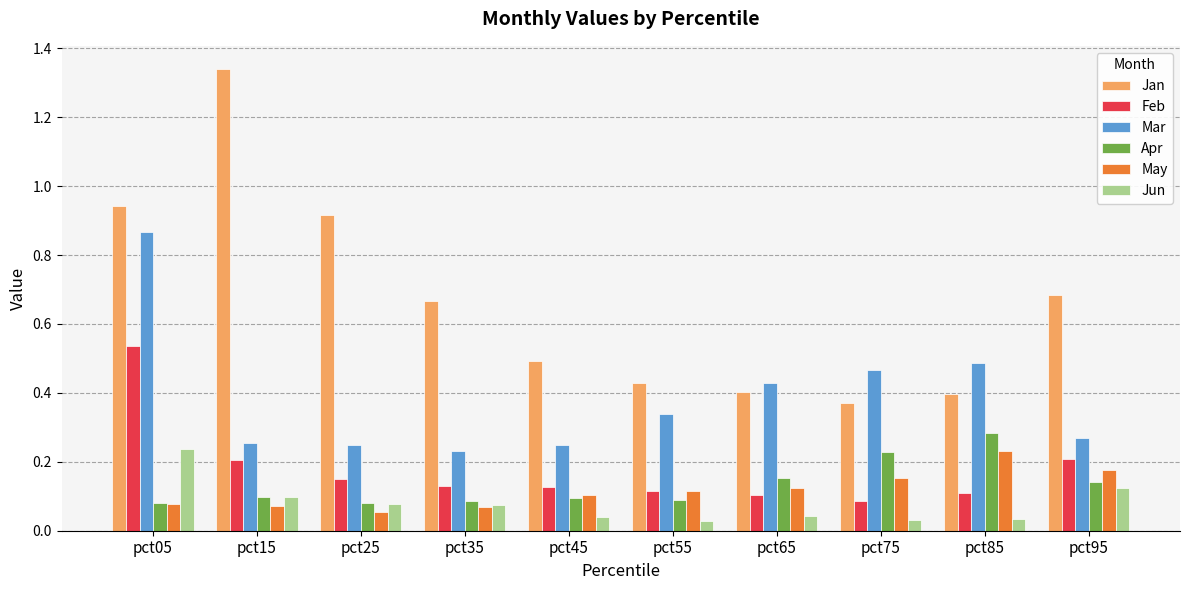

How many bars are there in total?

60